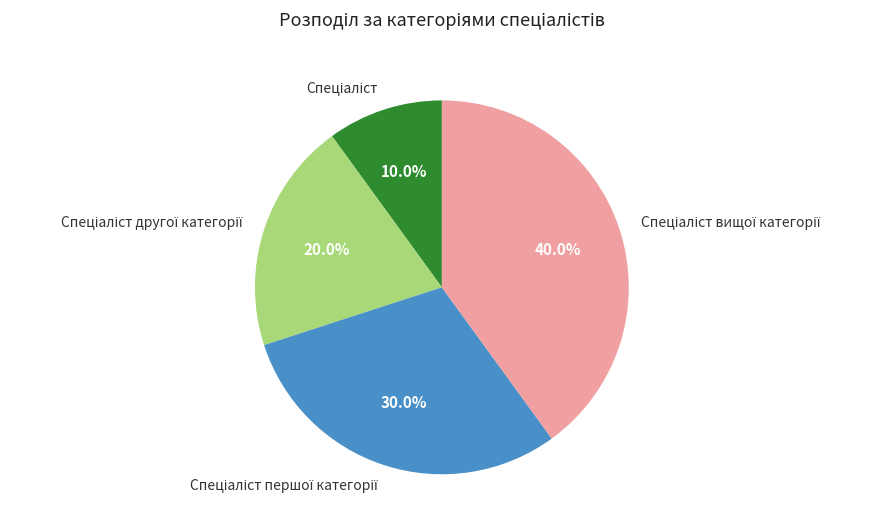

Does any single category account for the majority?

No